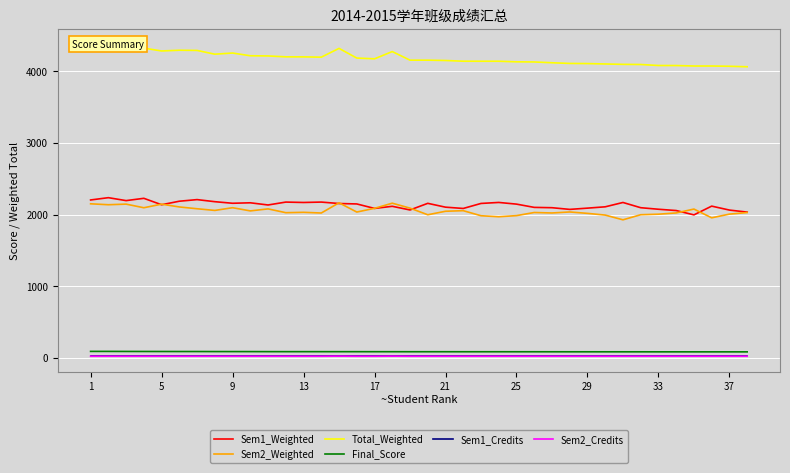

True or false: Sem2_Credits and Sem1_Weighted intersect in this chart.

False